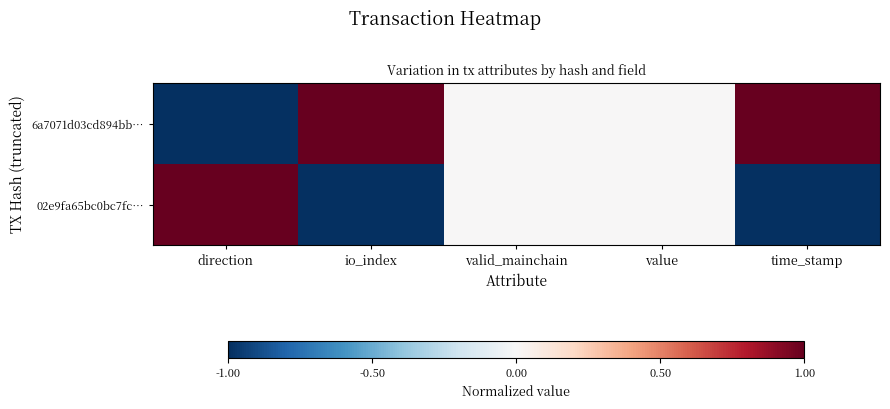

Reading left to right, list all the values displayed in this chart.

6a7071d03cd894bb…: direction=-1	io_index=1	valid_mainchain=0	value=0	time_stamp=1
02e9fa65bc0bc7fc…: direction=1	io_index=-1	valid_mainchain=0	value=0	time_stamp=-1